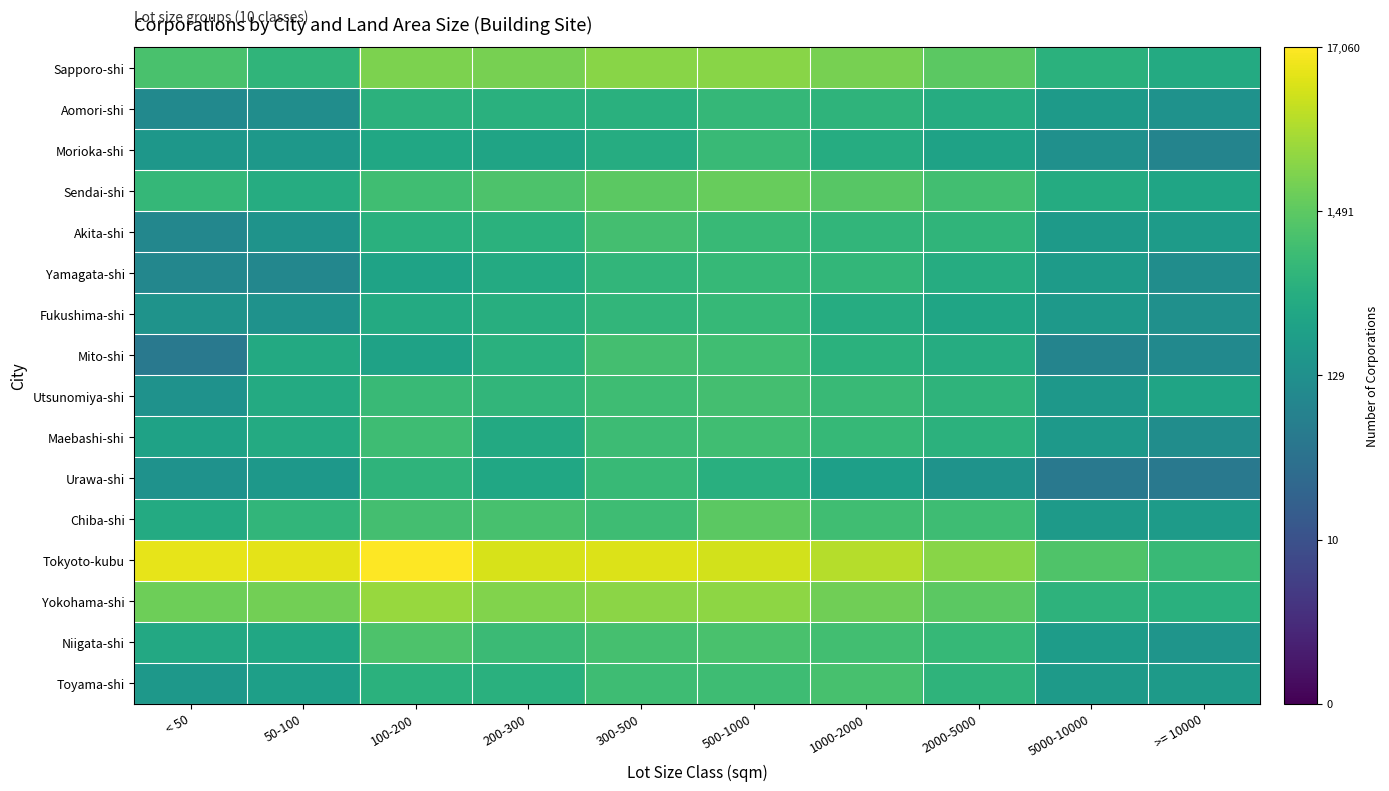

Reading right to left, extract all data points from this chart.

Sapporo-shi: >= 10000=5.9	5000-10000=6.2	2000-5000=7.3	1000-2000=7.7	500-1000=8.0	300-500=8.0	200-300=7.7	100-200=7.8	50-100=6.4	< 50=6.9
Aomori-shi: >= 10000=4.9	5000-10000=5.3	2000-5000=6.0	1000-2000=6.3	500-1000=6.5	300-500=6.2	200-300=6.2	100-200=6.3	50-100=4.8	< 50=4.6
Morioka-shi: >= 10000=4.4	5000-10000=4.9	2000-5000=5.6	1000-2000=6.0	500-1000=6.6	300-500=6.0	200-300=5.7	100-200=5.8	50-100=5.2	< 50=5.1
Sendai-shi: >= 10000=5.7	5000-10000=6.0	2000-5000=6.8	1000-2000=7.2	500-1000=7.5	300-500=7.3	200-300=7.0	100-200=6.8	50-100=6.0	< 50=6.5
Akita-shi: >= 10000=5.4	5000-10000=5.3	2000-5000=6.4	1000-2000=6.4	500-1000=6.6	300-500=6.8	200-300=6.2	100-200=6.2	50-100=5.0	< 50=4.5
Yamagata-shi: >= 10000=4.8	5000-10000=5.4	2000-5000=6.0	1000-2000=6.5	500-1000=6.5	300-500=6.4	200-300=6.0	100-200=5.6	50-100=4.5	< 50=4.5
Fukushima-shi: >= 10000=4.9	5000-10000=5.3	2000-5000=5.7	1000-2000=6.0	500-1000=6.5	300-500=6.4	200-300=6.1	100-200=5.9	50-100=4.9	< 50=5.0
Mito-shi: >= 10000=4.6	5000-10000=4.4	2000-5000=6.0	1000-2000=6.2	500-1000=6.8	300-500=6.8	200-300=6.2	100-200=5.6	50-100=5.9	< 50=3.9
Utsunomiya-shi: >= 10000=5.7	5000-10000=5.2	2000-5000=6.3	1000-2000=6.6	500-1000=6.8	300-500=6.7	200-300=6.4	100-200=6.6	50-100=6.0	< 50=4.9
Maebashi-shi: >= 10000=4.8	5000-10000=5.3	2000-5000=6.3	1000-2000=6.5	500-1000=6.8	300-500=6.7	200-300=5.9	100-200=6.7	50-100=5.9	< 50=5.6
Urawa-shi: >= 10000=3.9	5000-10000=3.9	2000-5000=5.0	1000-2000=5.5	500-1000=6.1	300-500=6.6	200-300=5.8	100-200=6.3	50-100=5.2	< 50=4.9
Chiba-shi: >= 10000=5.4	5000-10000=5.3	2000-5000=6.7	1000-2000=6.8	500-1000=7.3	300-500=6.7	200-300=6.9	100-200=6.8	50-100=6.4	< 50=6.0
Tokyoto-kubu: >= 10000=6.6	5000-10000=7.1	2000-5000=8.0	1000-2000=8.6	500-1000=9.1	300-500=9.2	200-300=9.1	100-200=9.7	50-100=9.4	< 50=9.4
Yokohama-shi: >= 10000=6.2	5000-10000=6.3	2000-5000=7.3	1000-2000=7.6	500-1000=8.1	300-500=8.1	200-300=7.9	100-200=8.2	50-100=7.7	< 50=7.6
Niigata-shi: >= 10000=5.1	5000-10000=5.4	2000-5000=6.5	1000-2000=6.8	500-1000=6.9	300-500=6.9	200-300=6.6	100-200=7.0	50-100=5.8	< 50=5.9
Toyama-shi: >= 10000=5.3	5000-10000=5.3	2000-5000=6.3	1000-2000=6.9	500-1000=6.7	300-500=6.7	200-300=6.2	100-200=6.2	50-100=5.5	< 50=5.2